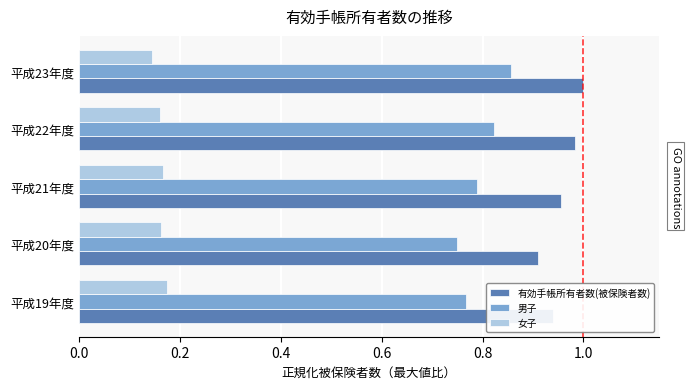

How many series are shown in this chart?

3